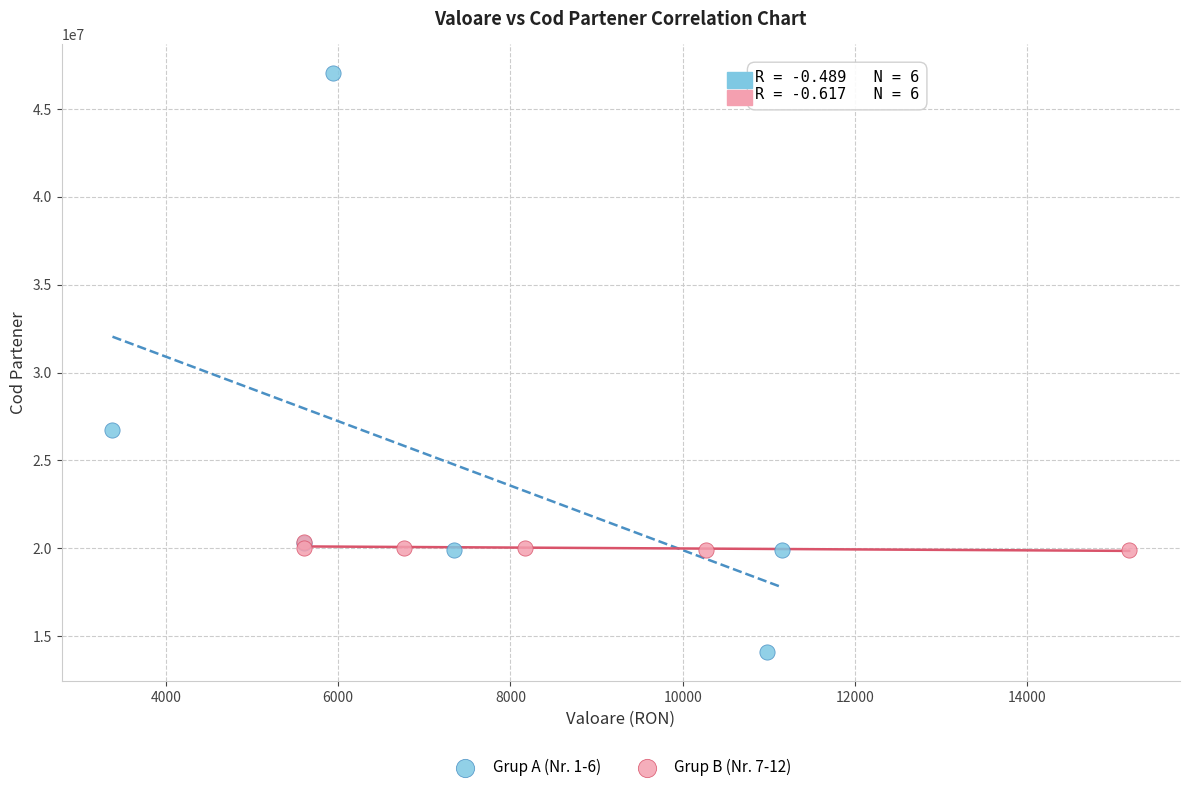

Which series has the largest Y range (max minus min)?

Grup A (Nr. 1-6)